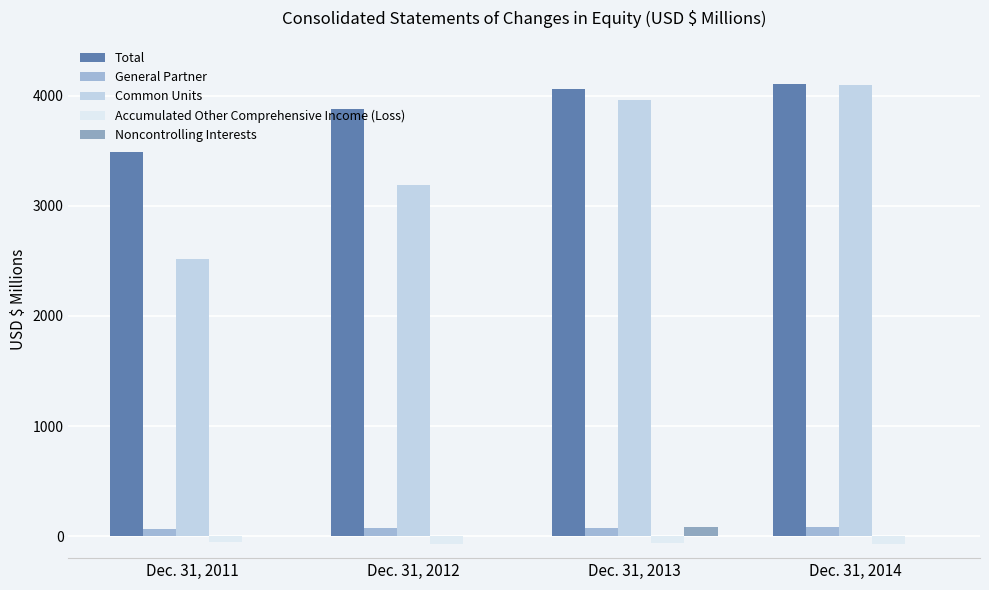

Rank the series by their maximum value, from lowest to highest.

Accumulated Other Comprehensive Income (Loss), General Partner, Noncontrolling Interests, Common Units, Total